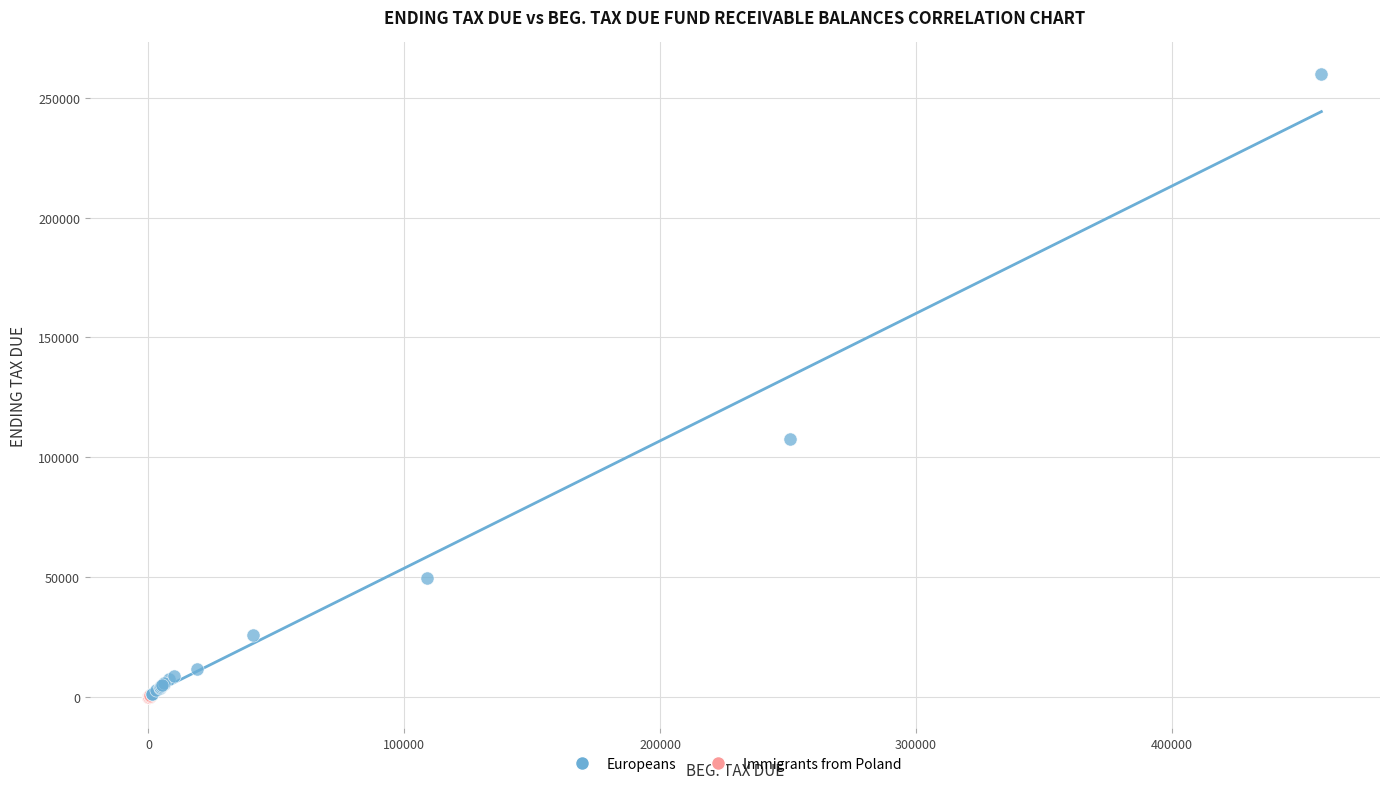

Which series has the largest Y range (max minus min)?

Europeans